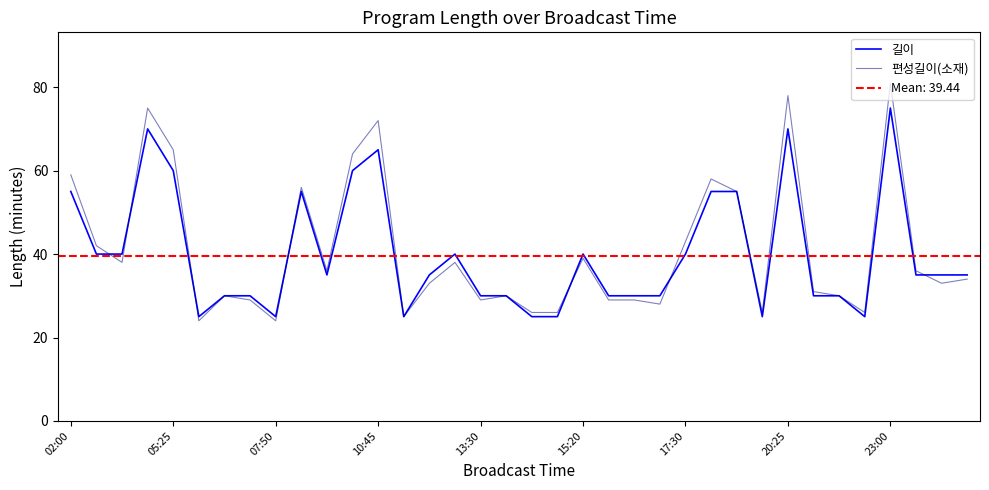

The value of 편성길이(소재) at 05:25 is 65. True or false?

True